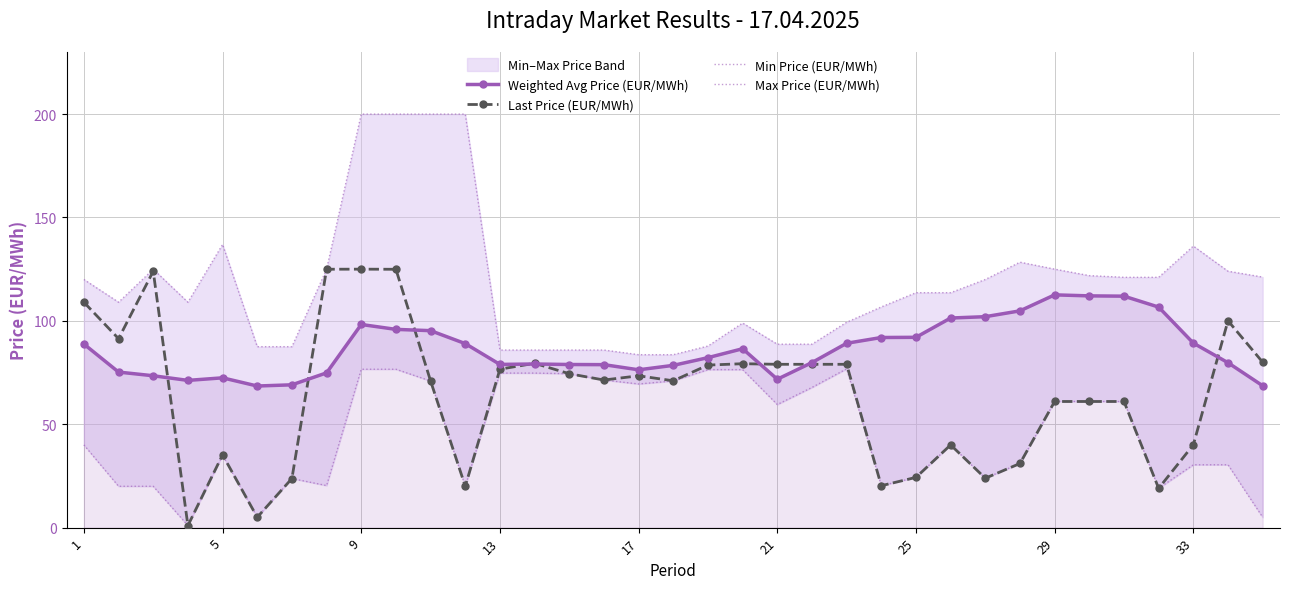

True or false: Weighted Avg Price (EUR/MWh) has more than 2 points higher than both neighbors.

True